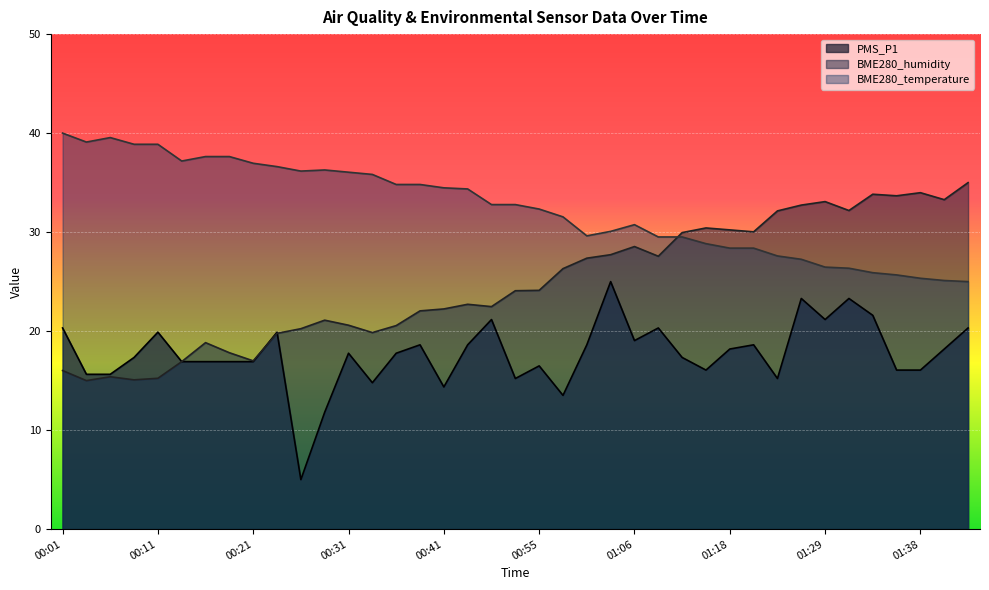

At which category is the sum across all series the highest?

01:26